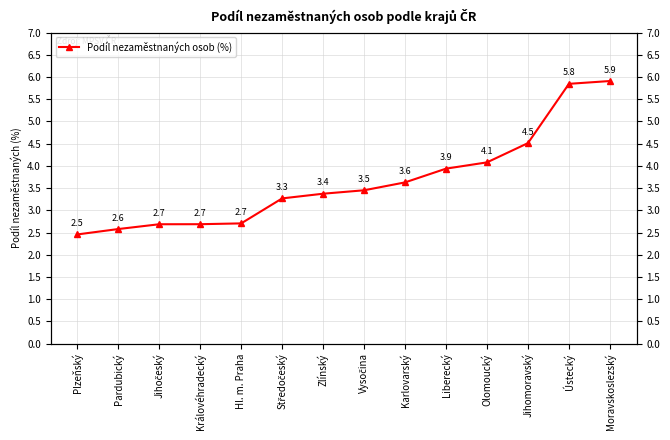

What position from the right is Pardubický?

13